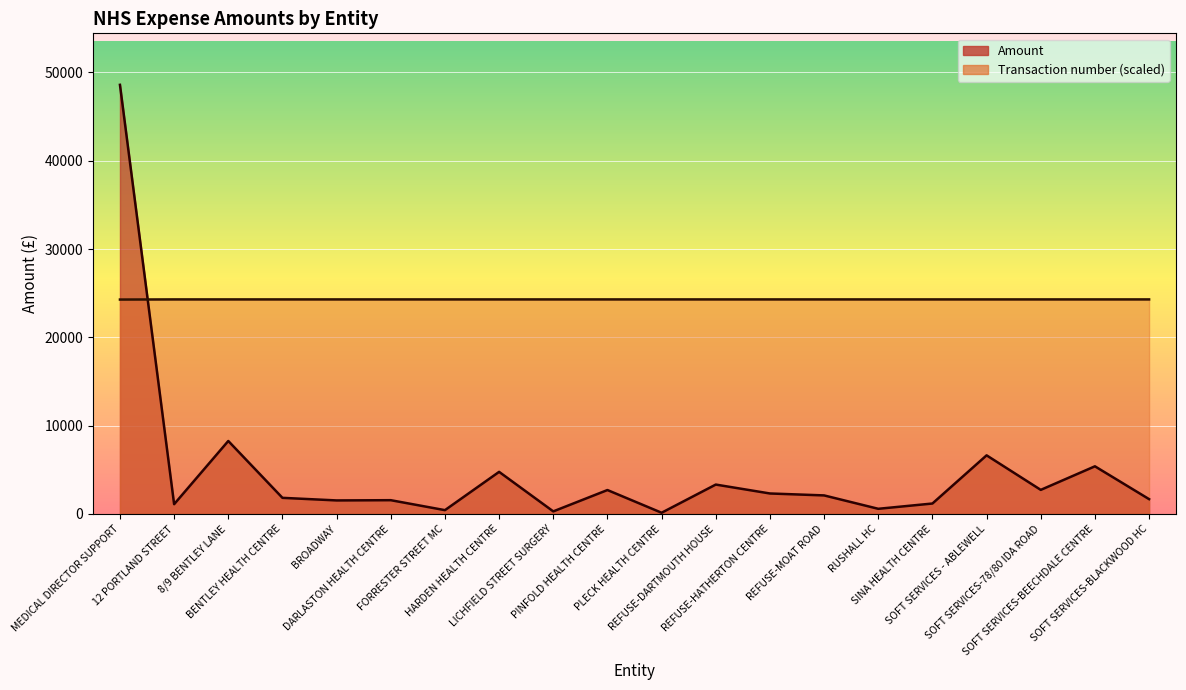

What is the label of the 17th point from the left?

SOFT SERVICES - ABLEWELL